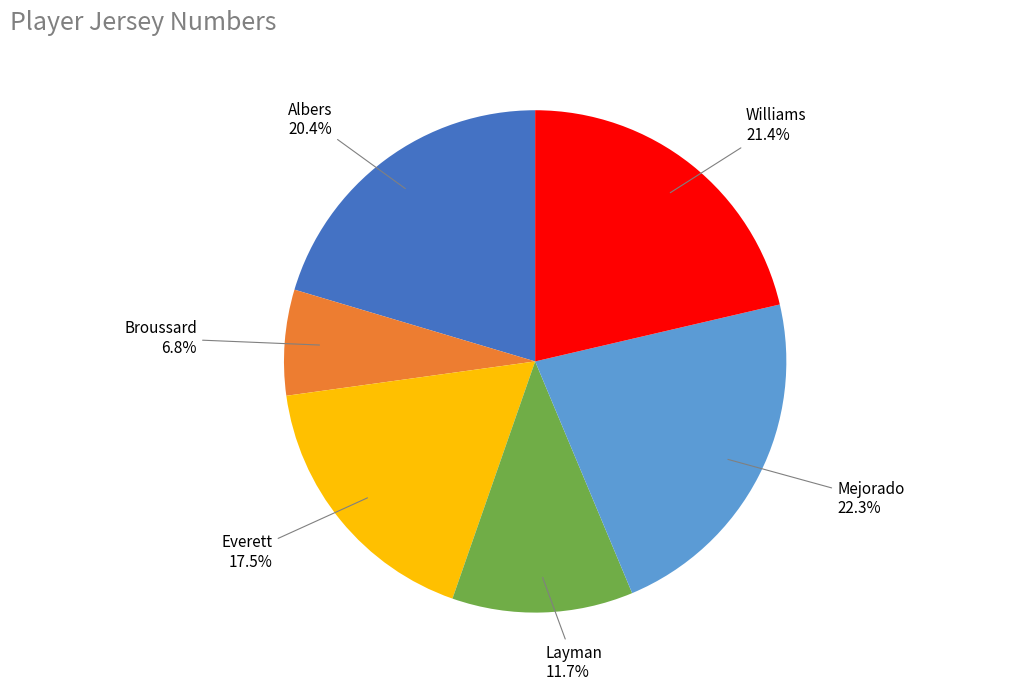

True or false: Everett accounts for 10% of the total.

False